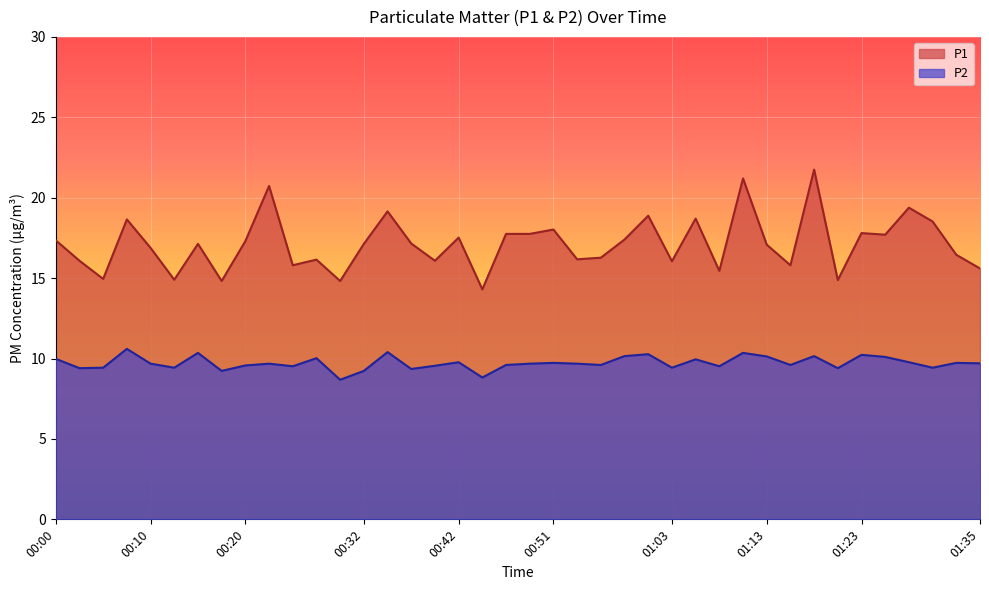

True or false: P2 and P1 cross at least once.

False